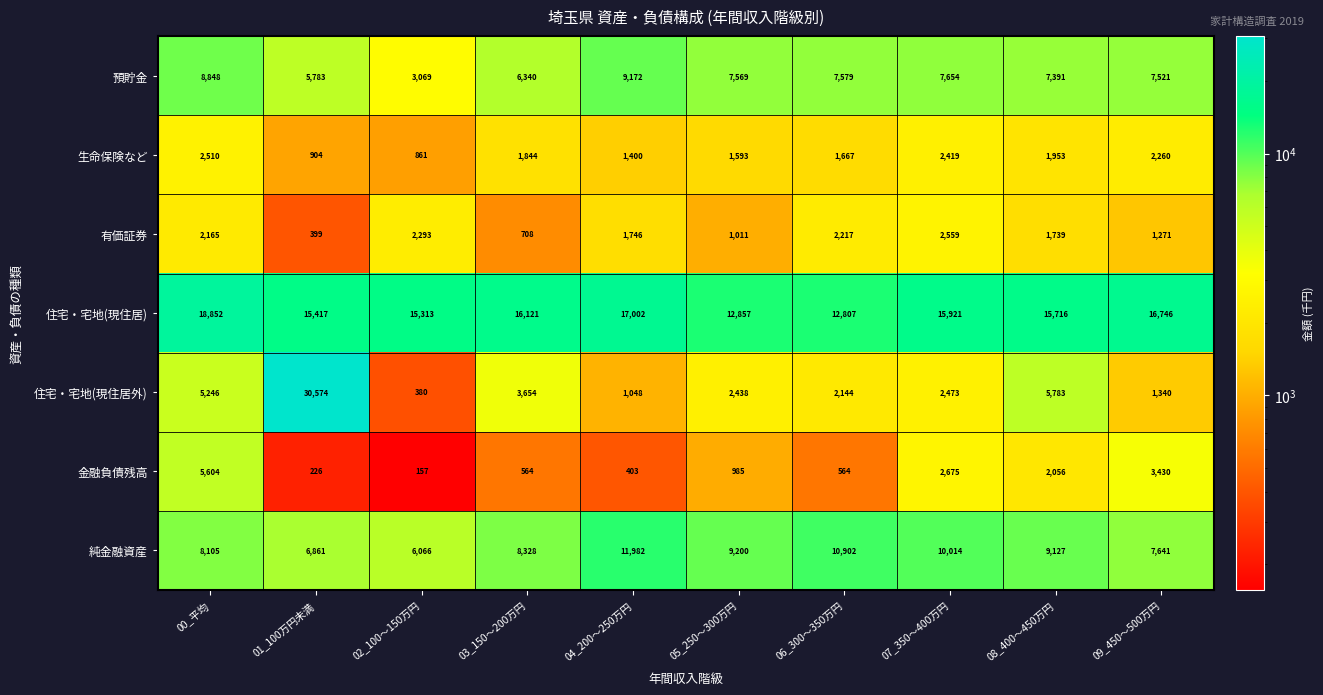

What is the minimum value shown in the chart?

157